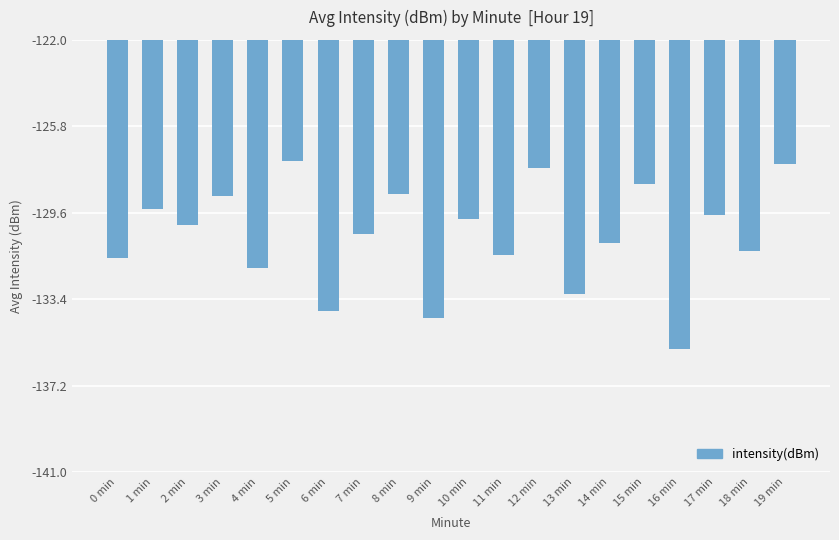

At which label does the data first exceed -130?

1 min